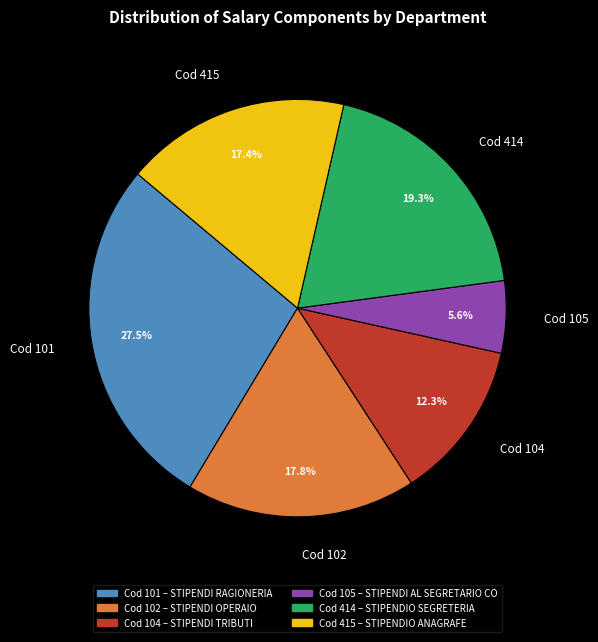

Which category has the smallest portion of the pie?

Cod 105